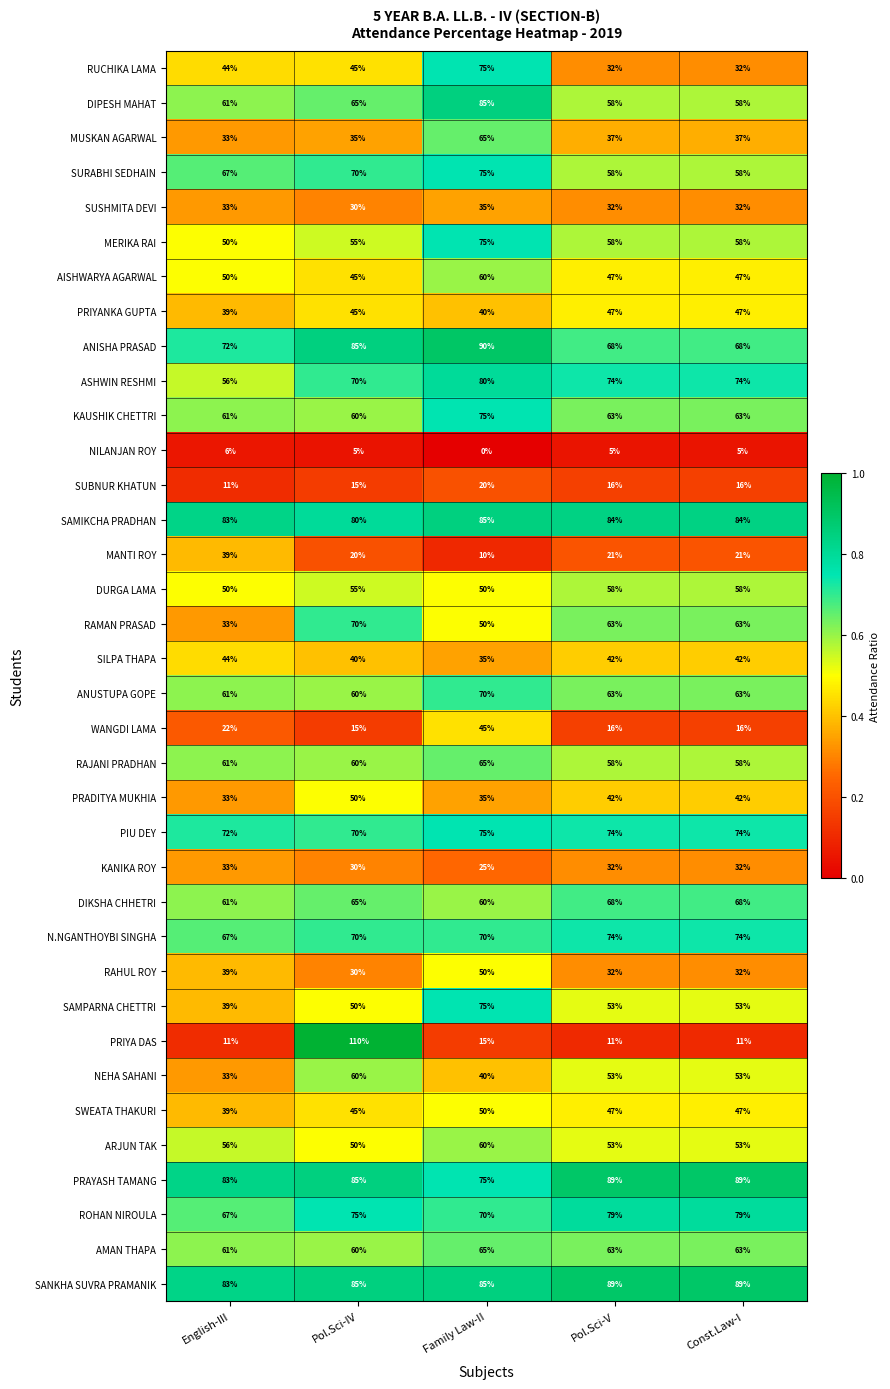

What is the average value of the RAMAN PRASAD series?

56